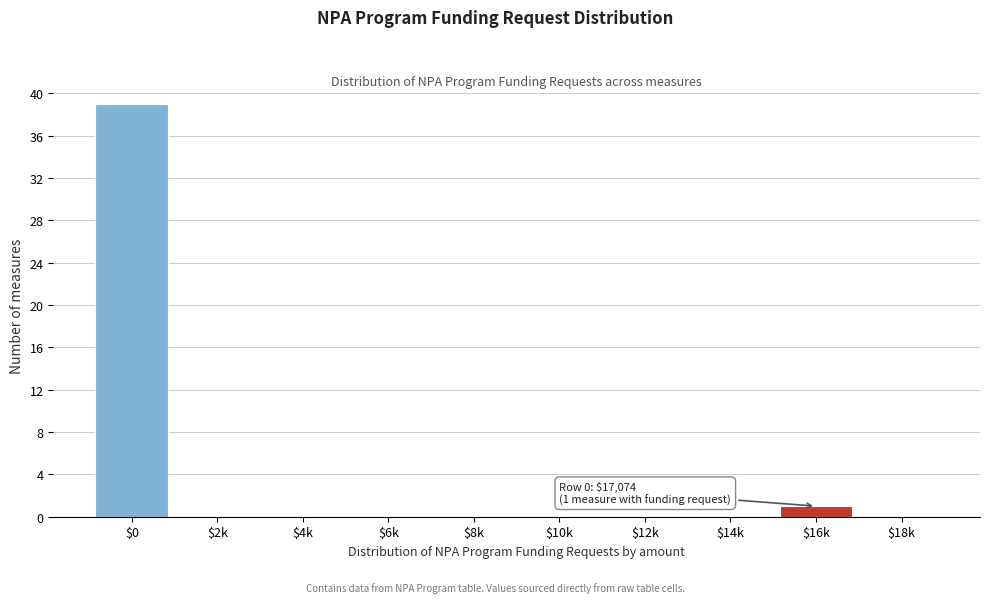

Where is the data nearest to the value 19?

$16k